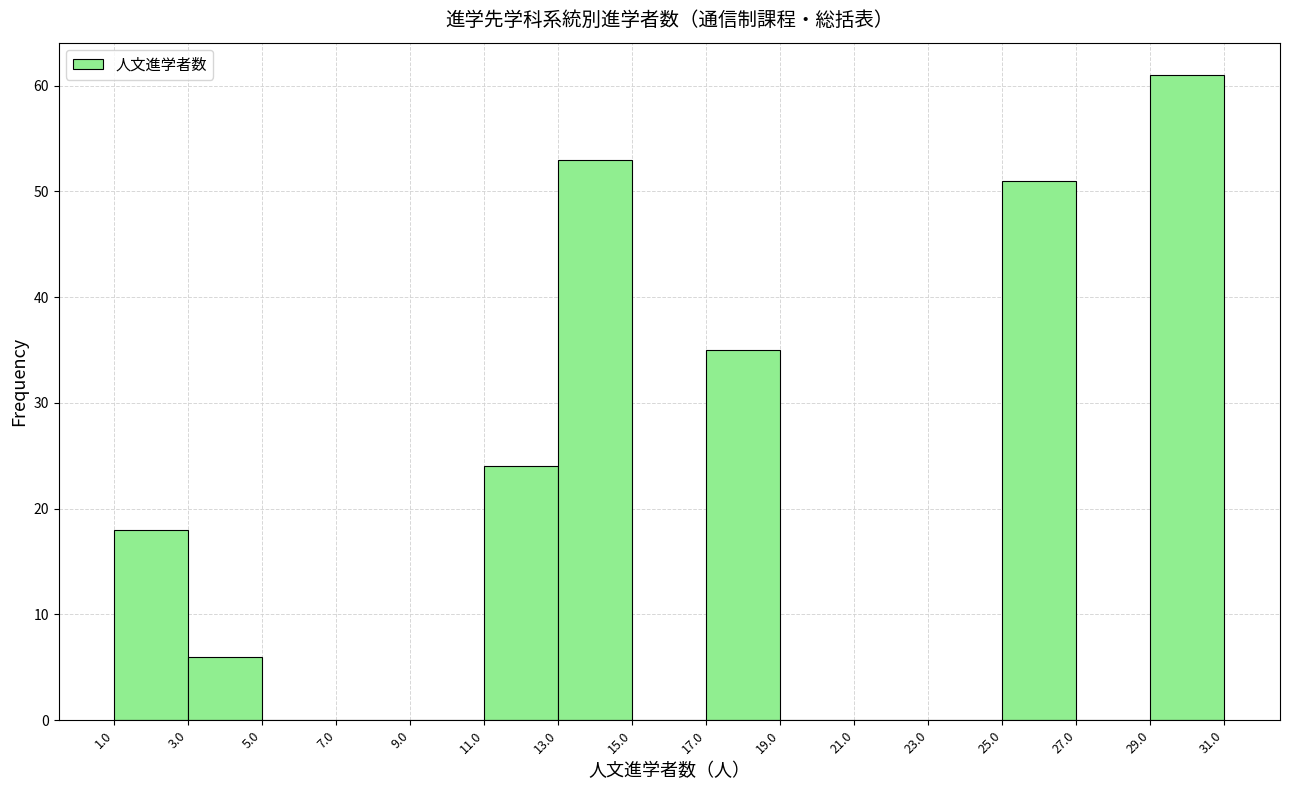

Over which range of the x-axis is the bar tallest?

29.0 to 31.0